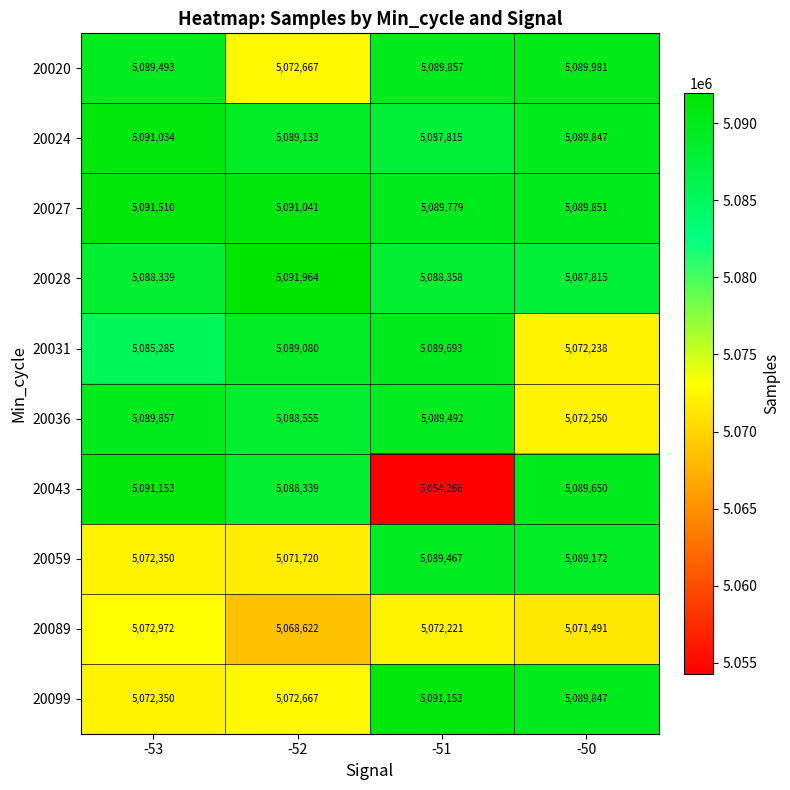

What is the sum of all 20027 values?

20362181